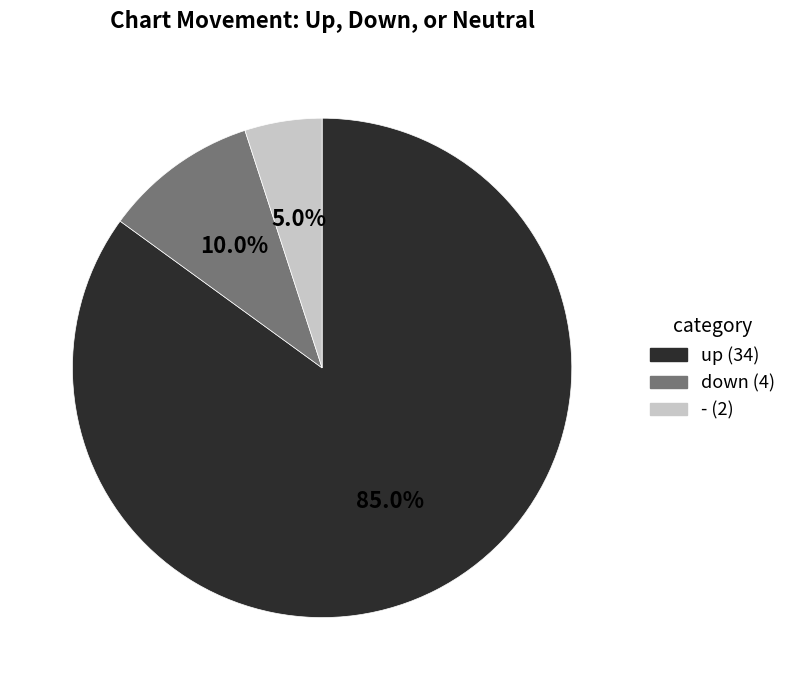

Does any single category account for the majority?

Yes